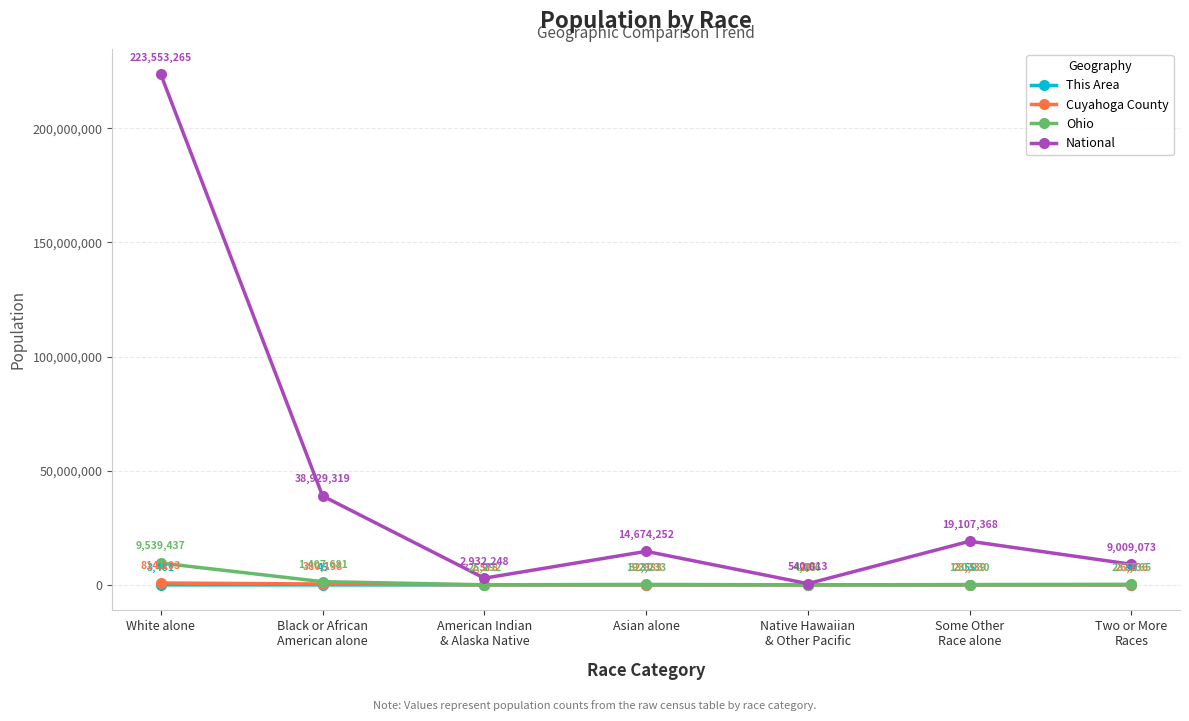

True or false: Cuyahoga County and This Area cross at least once.

False